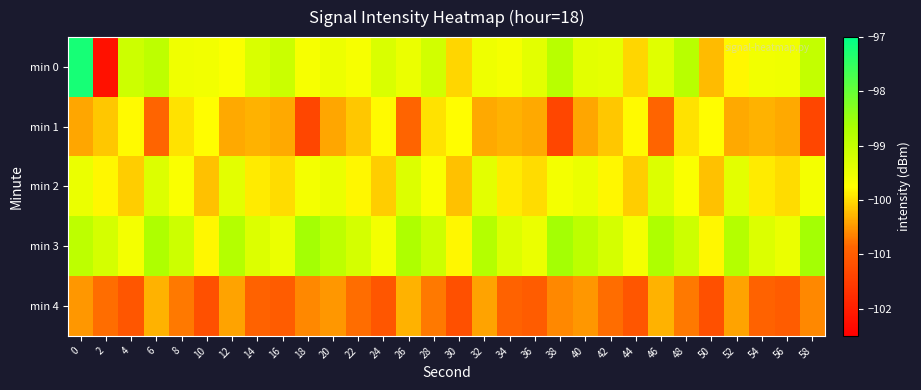

Which series has the largest range (max minus min)?

min 0